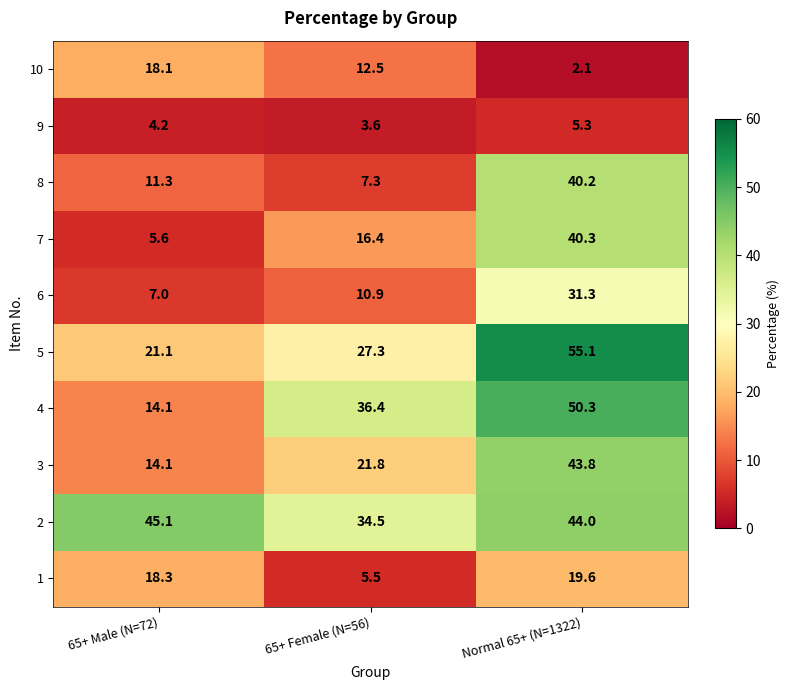

List the series in order of their peak value, highest first.

5, 4, 2, 3, 7, 8, 6, 1, 10, 9